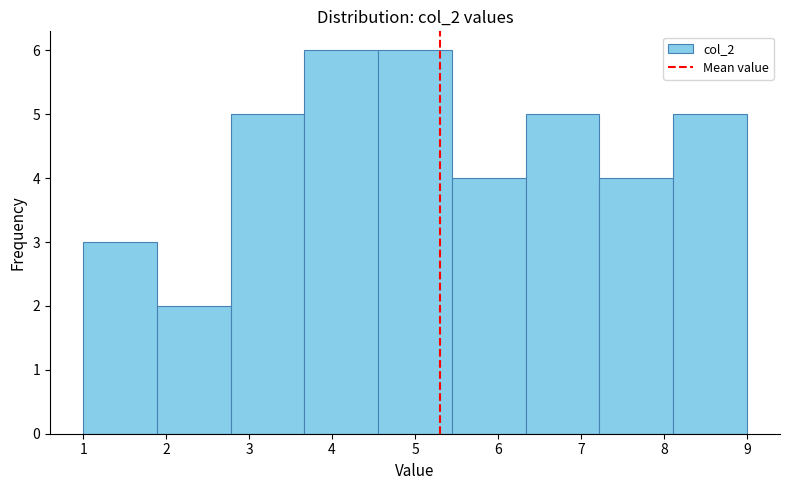

Reading left to right, transcribe this chart: for each bar, give the range it covers on the x-axis and its height. Neither the bar edges nor the heights are printed on the chart, so give them approximately, as read against the axes.

1.0 to 1.9: 3
1.9 to 2.8: 2
2.8 to 3.7: 5
3.7 to 4.6: 6
4.6 to 5.4: 6
5.4 to 6.3: 4
6.3 to 7.2: 5
7.2 to 8.1: 4
8.1 to 9.0: 5